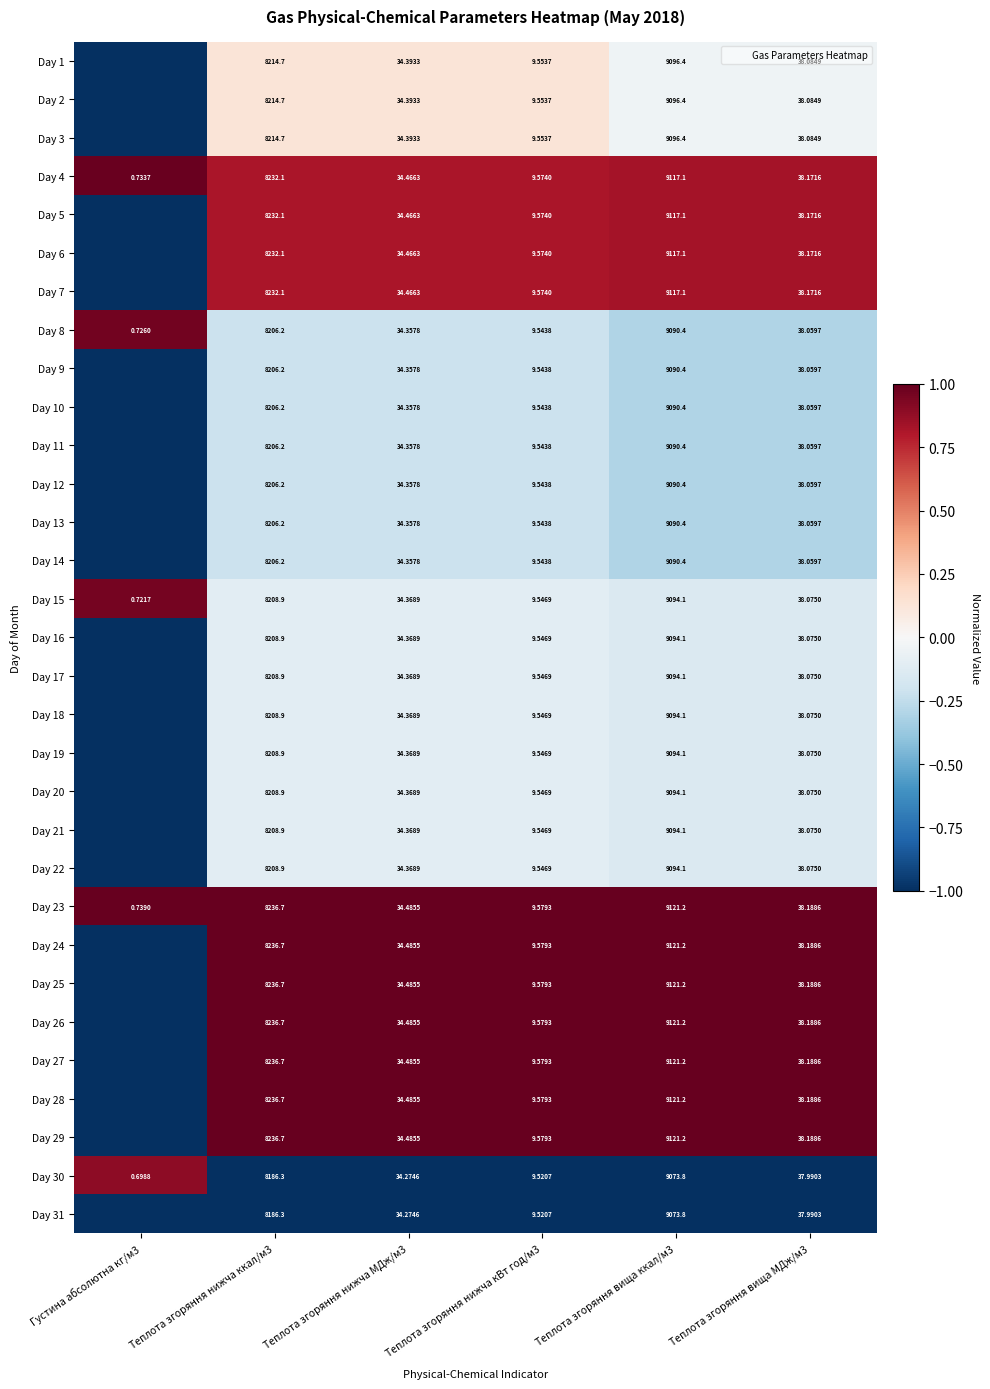

What is the maximum value for Day 10?

-0.2